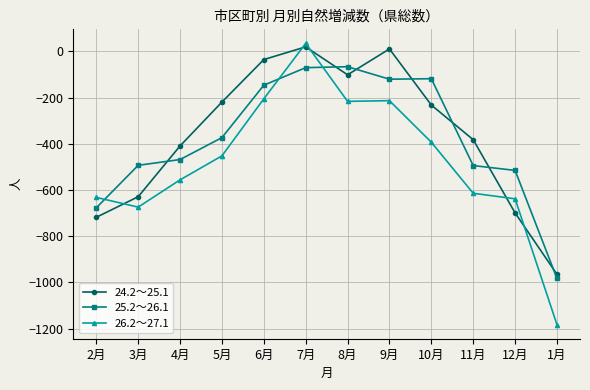

The value of 26.2～27.1 at 12月 is -1015. True or false?

False